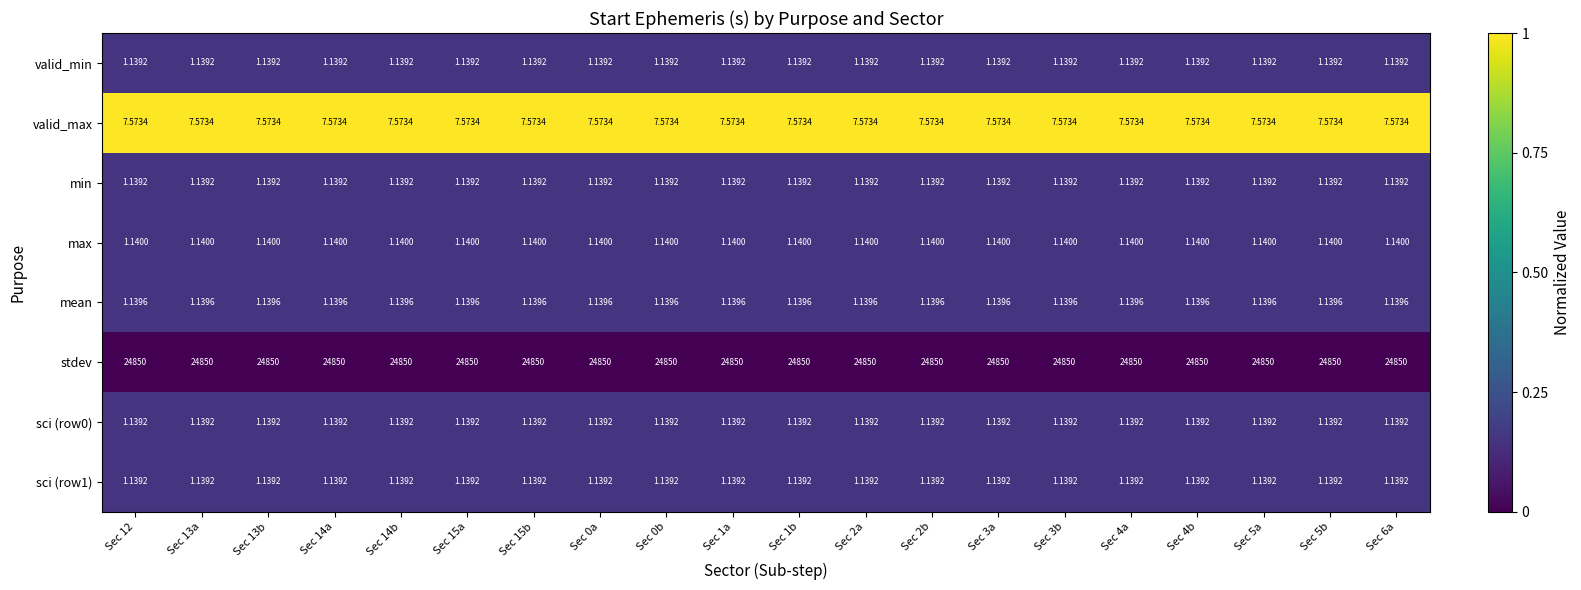

What is the total value across all series at Sec 2a?

24864.4